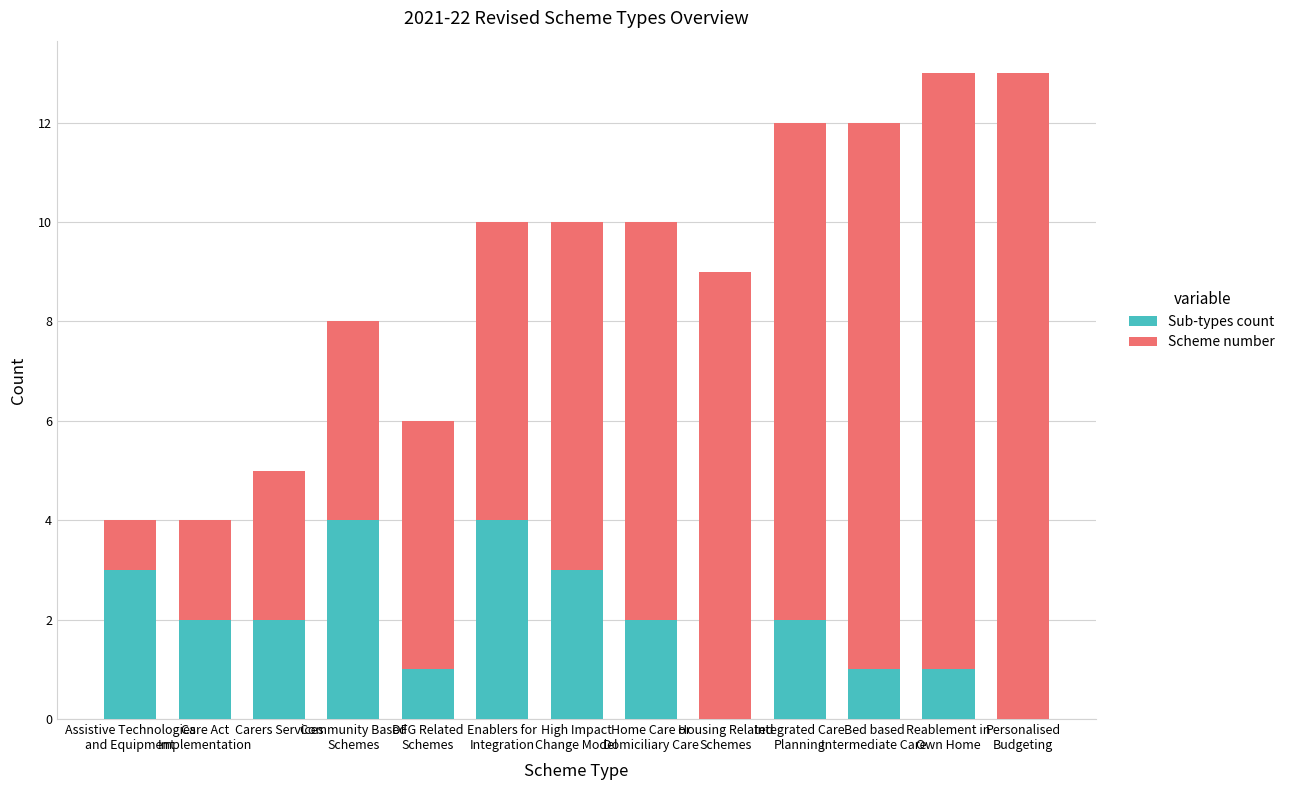

What is the total value across all series at Carers Services?

5